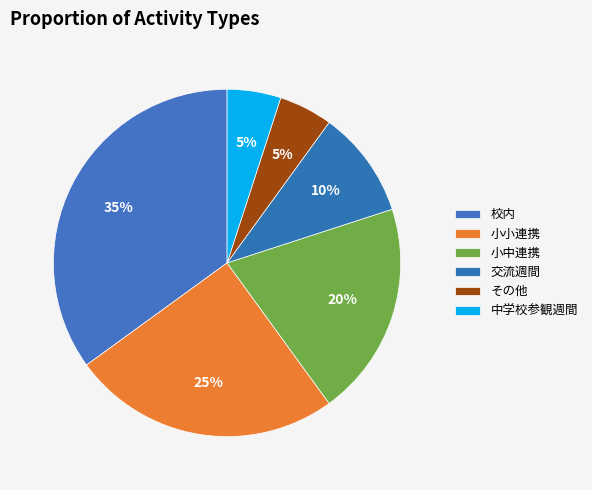

How many slices are in this pie chart?

6